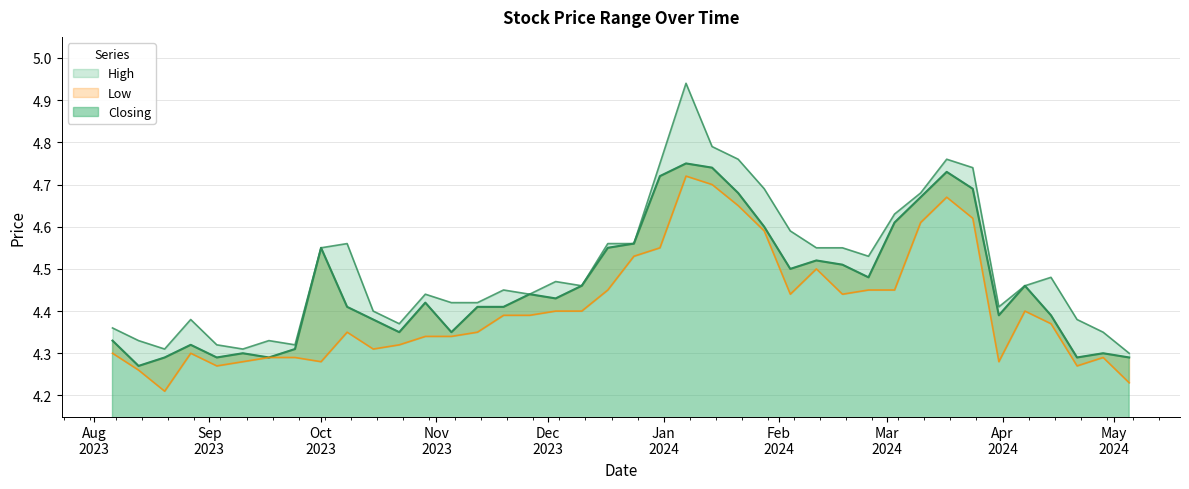

Rank the categories by Closing value from lowest to highest.

13/08/2023, 05/05/2024, 21/04/2024, 17/09/2023, 03/09/2023, 20/08/2023, 28/04/2024, 10/09/2023, 24/09/2023, 27/08/2023, 06/08/2023, 05/11/2023, 22/10/2023, 15/10/2023, 14/04/2024, 31/03/2024, 19/11/2023, 12/11/2023, 08/10/2023, 29/10/2023, 03/12/2023, 26/11/2023, 07/04/2024, 10/12/2023, 25/02/2024, 04/02/2024, 18/02/2024, 11/02/2024, 17/12/2023, 01/10/2023, 24/12/2023, 28/01/2024, 03/03/2024, 10/03/2024, 21/01/2024, 24/03/2024, 31/12/2023, 17/03/2024, 14/01/2024, 07/01/2024